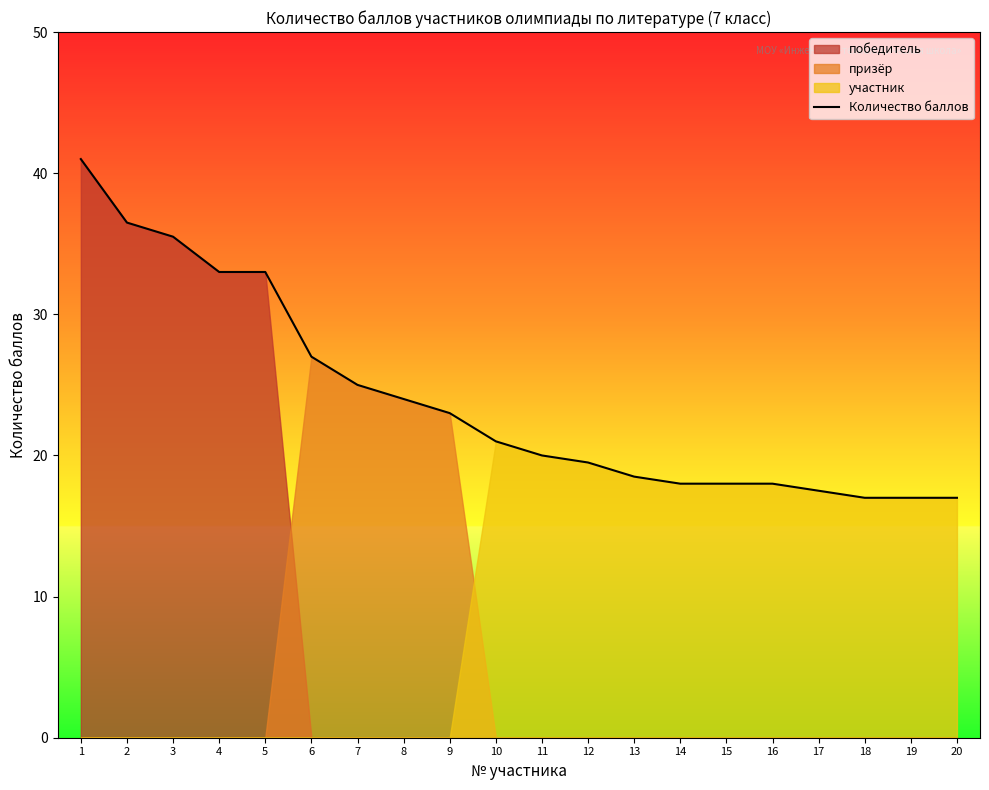

Which category has the highest value across all series?

1